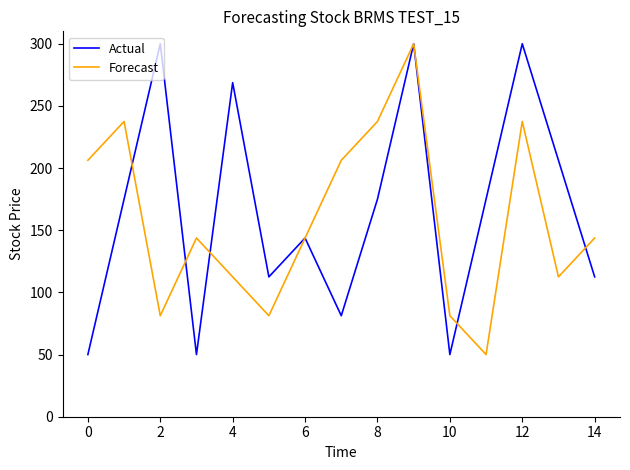

What are all the series names shown in the legend?

Actual, Forecast